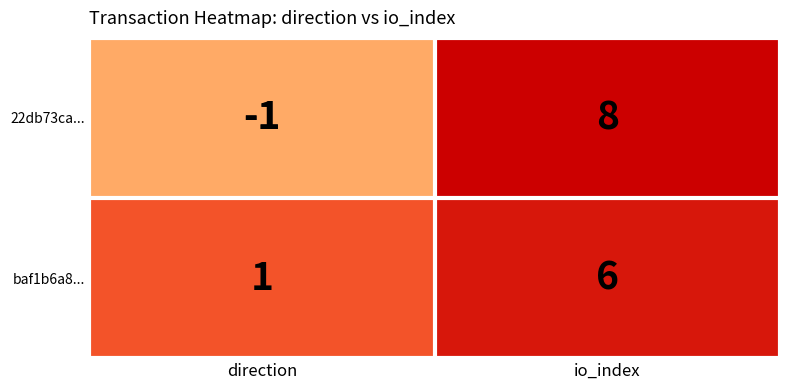

Where is baf1b6a8... nearest to the value 3?

direction